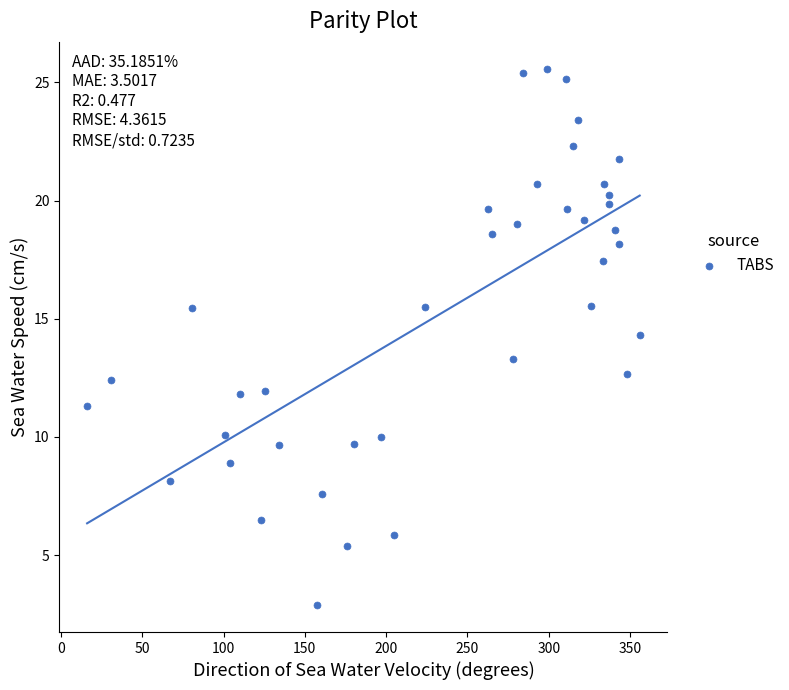

What Y value in the scatter plot is closest to 14?

14.3